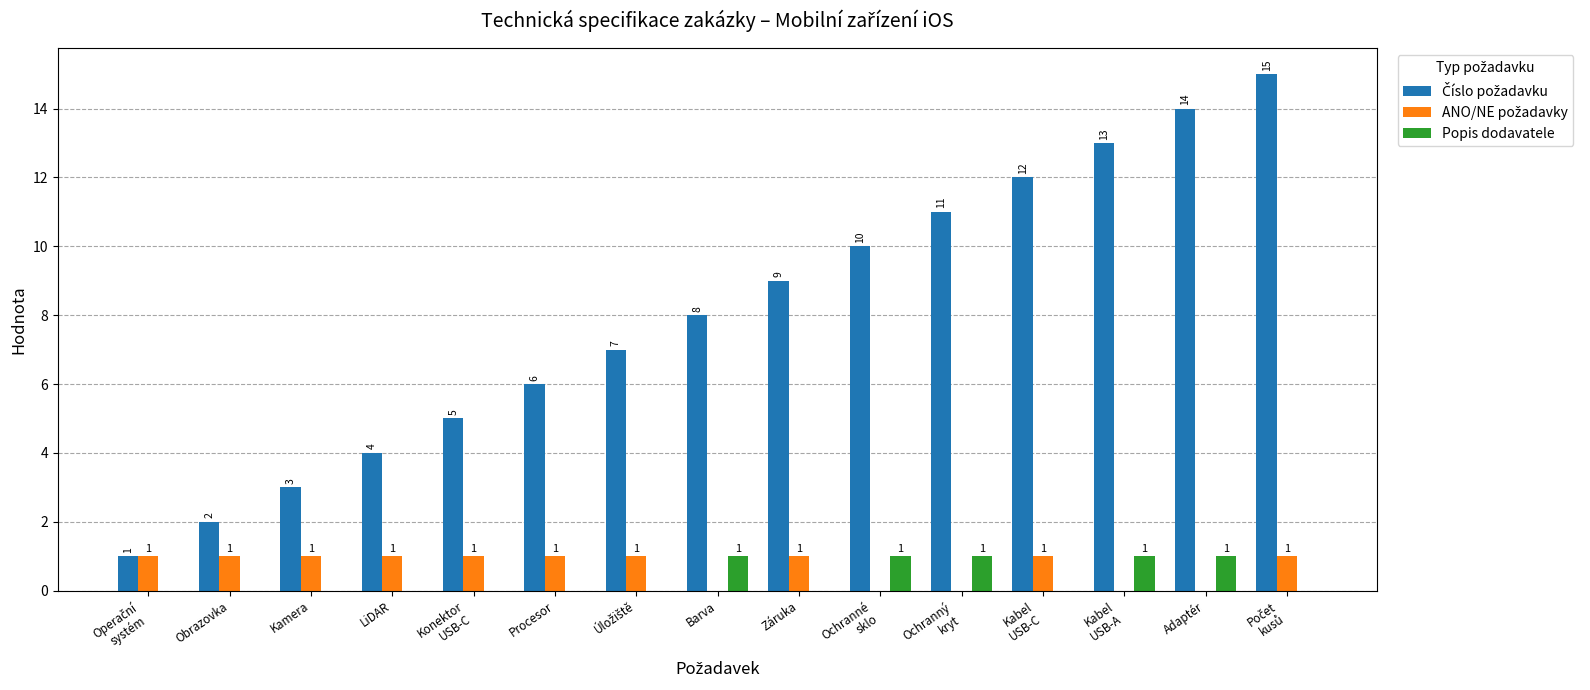

Is it true that Popis dodavatele equals 1 at Procesor?

False